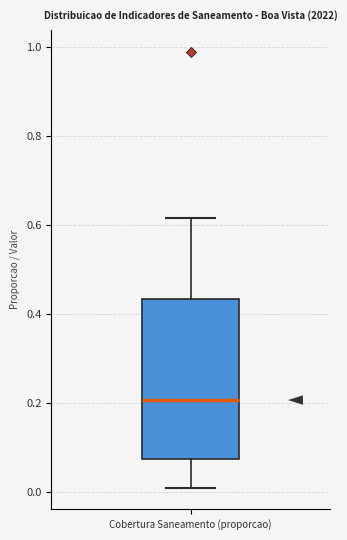

Where does the median line of the box for Cobertura Saneamento (proporcao) sit on the y-axis? The values are not printed on the chart, so give them approximately, as read against the axis.

0.20